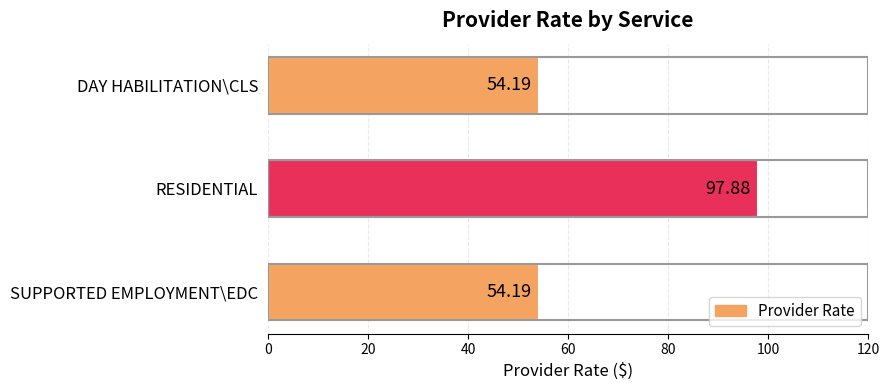

What is the change in value from DAY HABILITATION\CLS to RESIDENTIAL?

+43.7